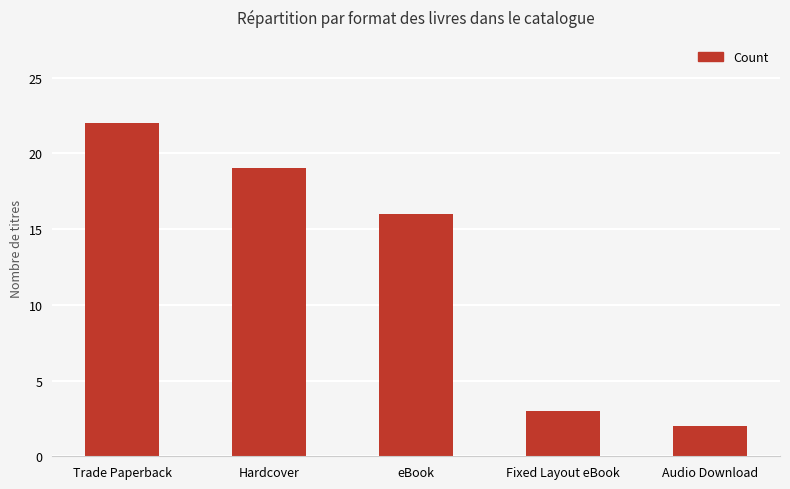

Is it true that the value at Hardcover is 19?

True